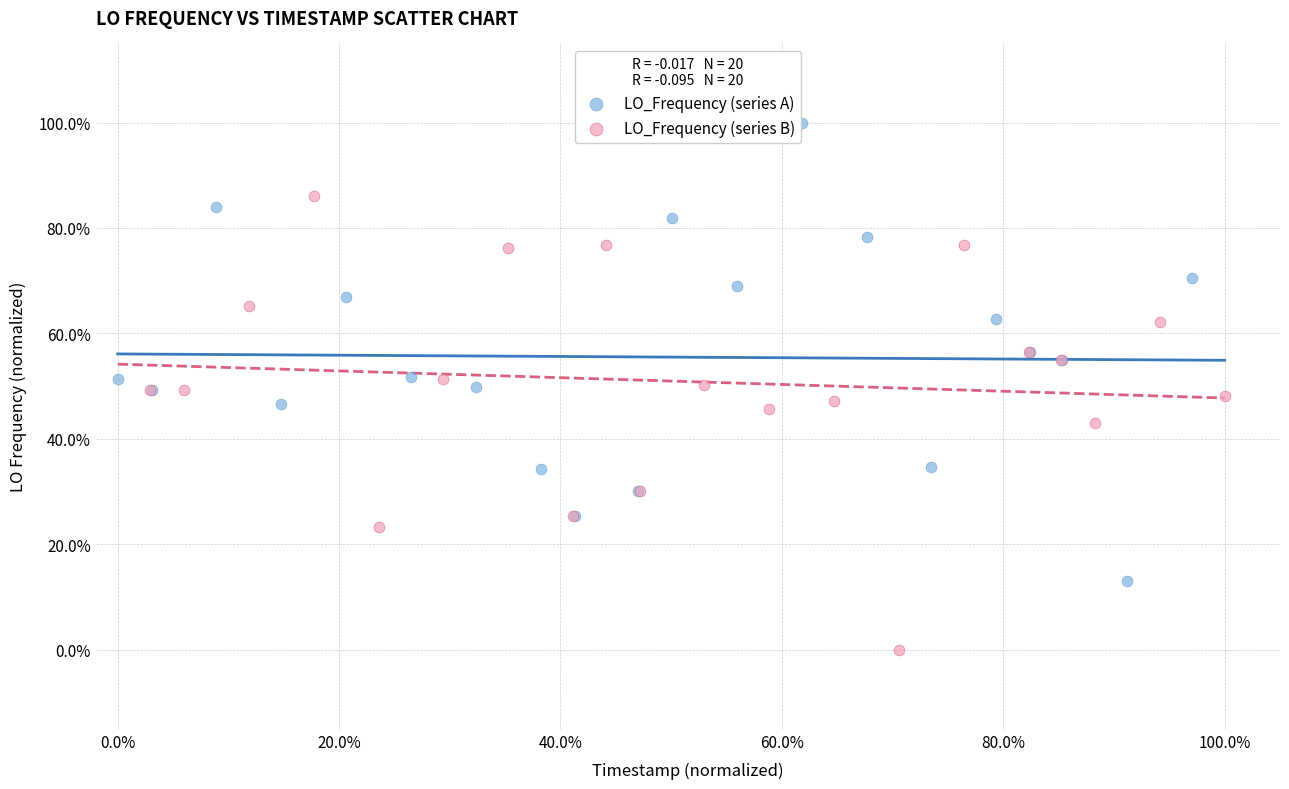

Which series reaches the maximum Y coordinate?

LO_Frequency (series A)